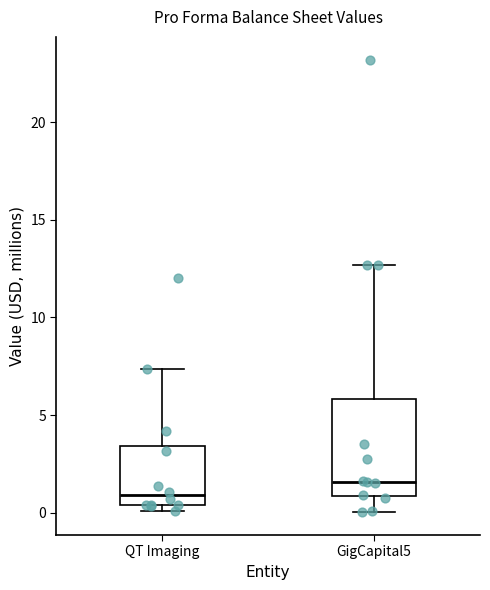

Reading left to right, read every box against the y-axis: the position of its median line, the range the box covers, and the ends of its whiskers. The values are not printed on the chart, so give them approximately, as read against the axis.

QT Imaging: median 1.0, box 0.5 to 3.5, whiskers 0.0 to 7.5
GigCapital5: median 1.5, box 1.0 to 6.0, whiskers 0.0 to 12.5